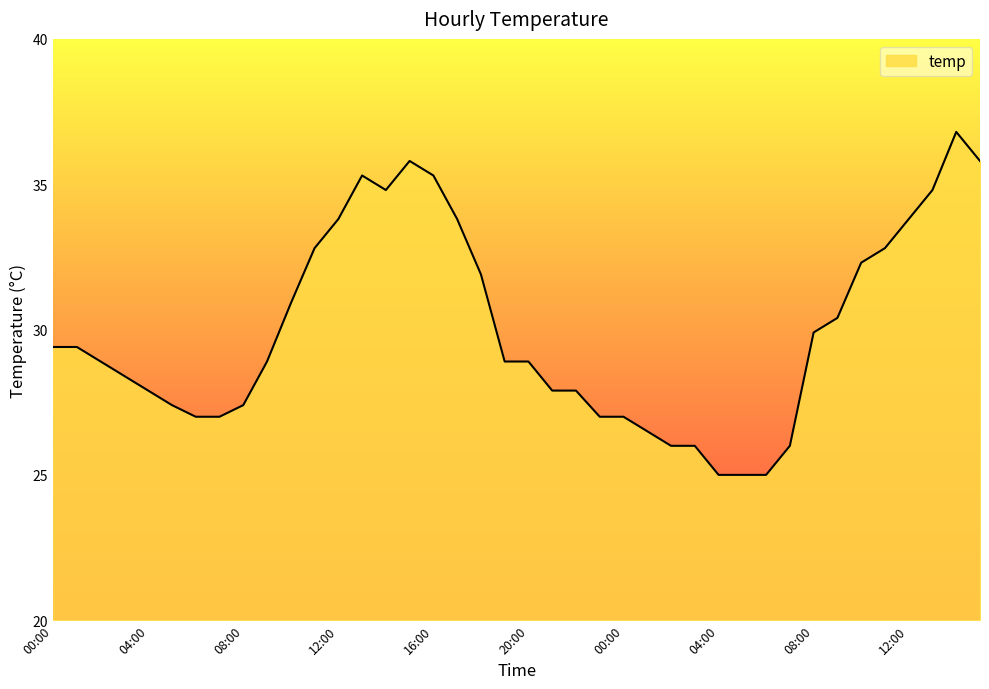

What is the difference between the maximum and minimum values?

11.8